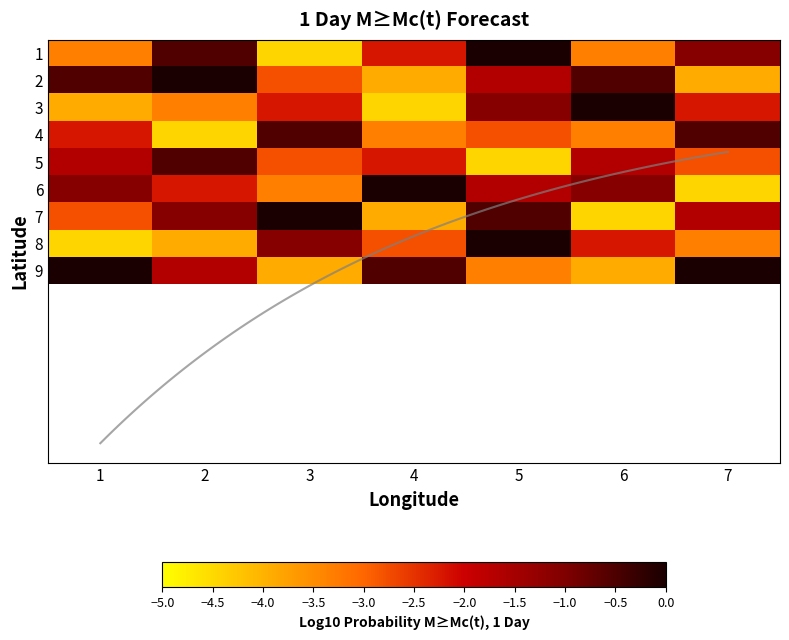

The 2 series shows -0.9 at 1. True or false?

False